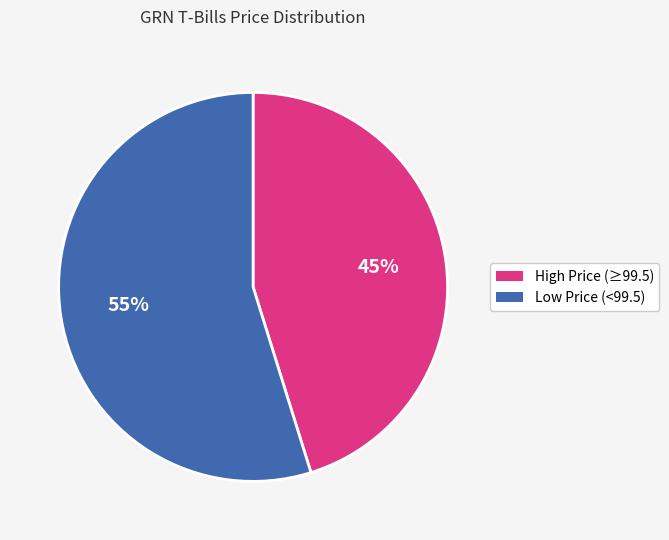

Which slice is the largest?

Low Price (<99.5)